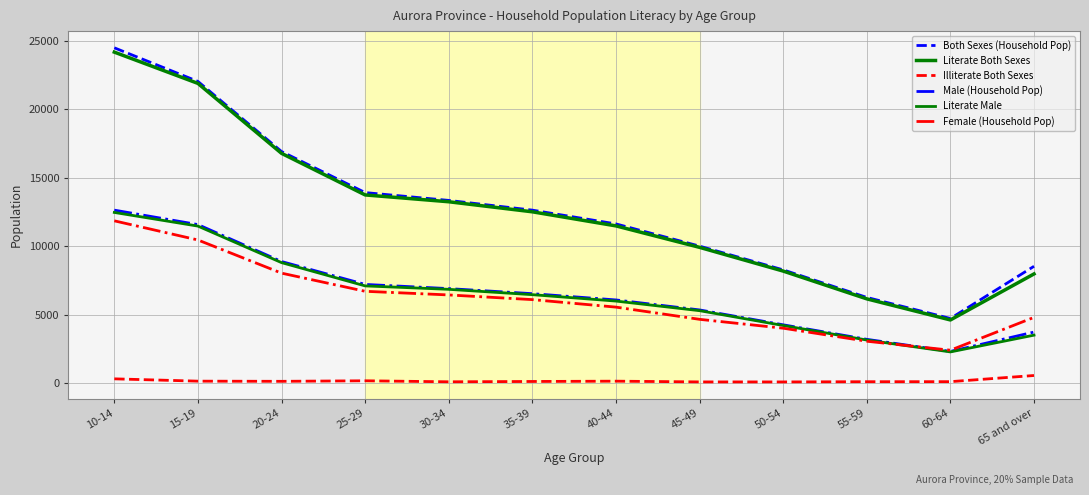

Is the value of Literate Both Sexes at 55-59 greater than the value of Male (Household Pop) at 60-64?

Yes